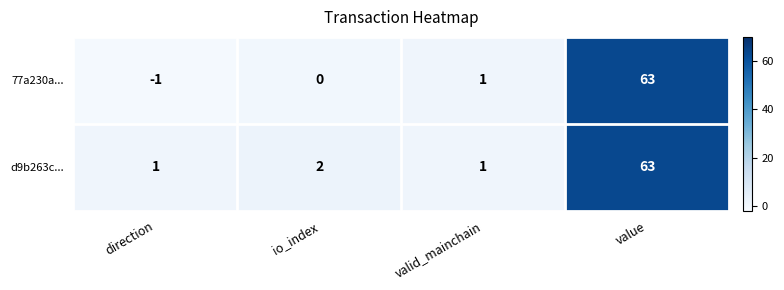

Which label corresponds to the smallest value in the chart?

direction